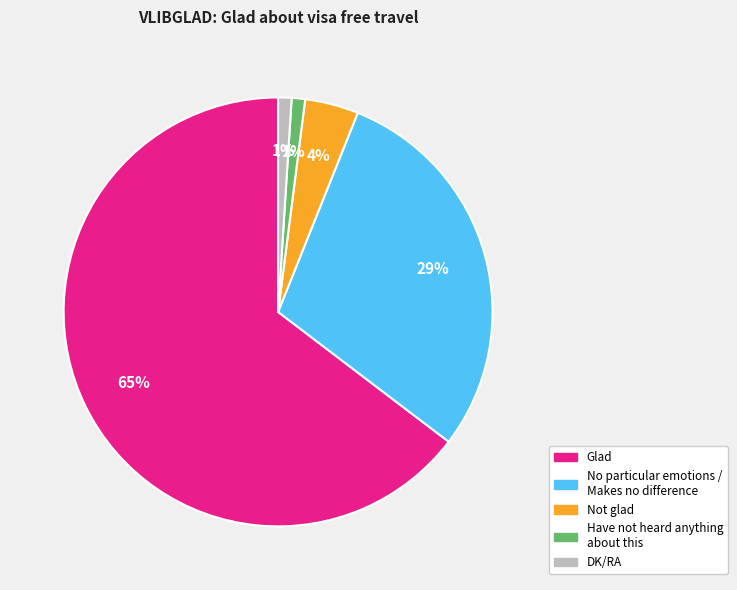

Combined, do Not glad and Glad account for over 50%?

Yes